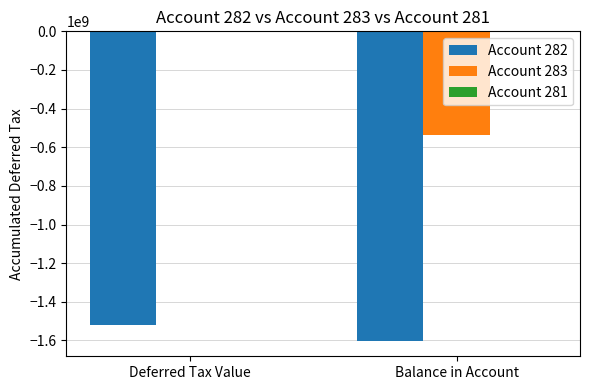

The value of Account 282 at Deferred Tax Value is -1005551075. True or false?

False